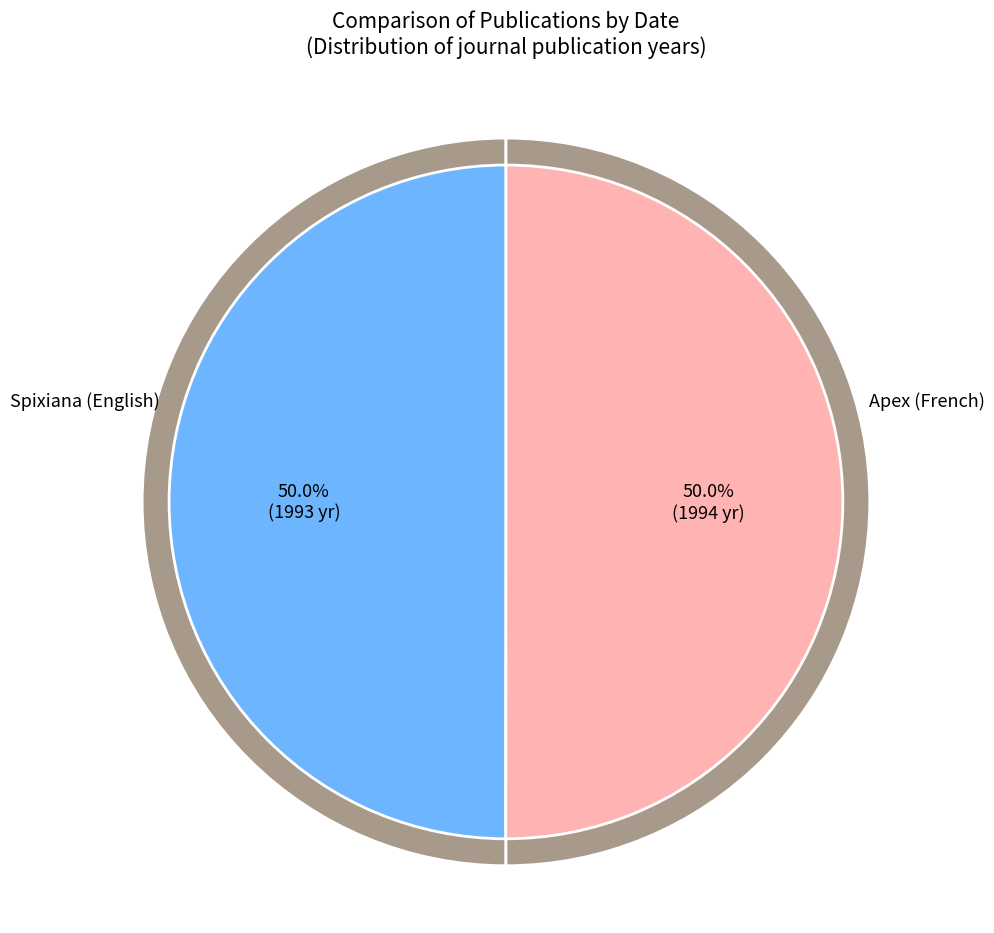

What percentage is the Spixiana (English) slice, to the nearest percent?

50%